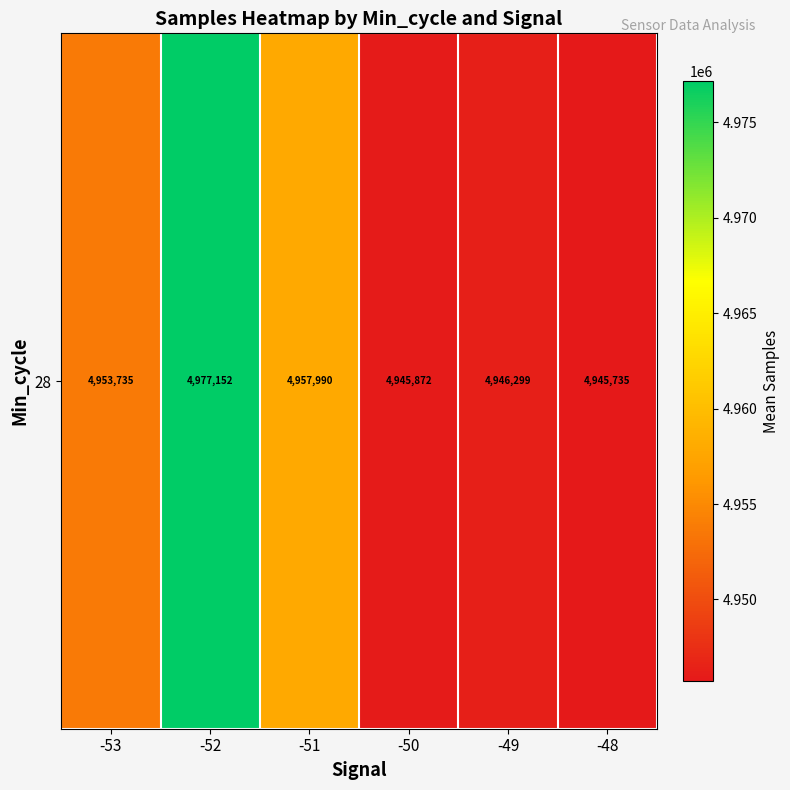

Rank the categories by value from highest to lowest.

-52, -51, -53, -49, -50, -48